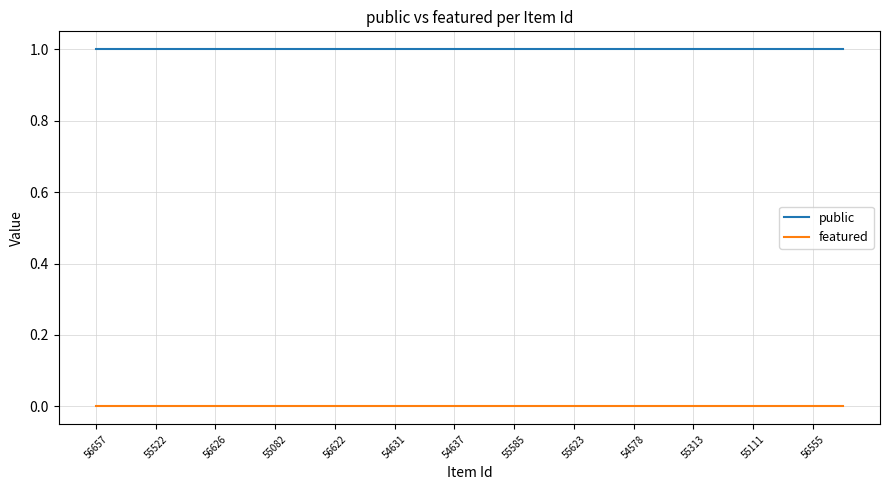

Rank the series by their average value, from highest to lowest.

public, featured